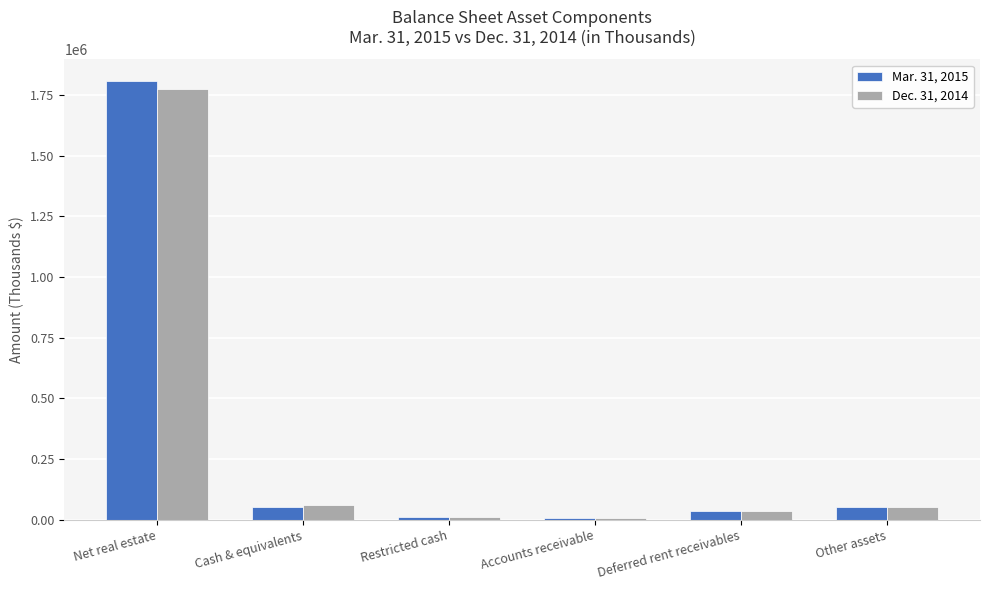

What position from the right is Cash & equivalents?

5